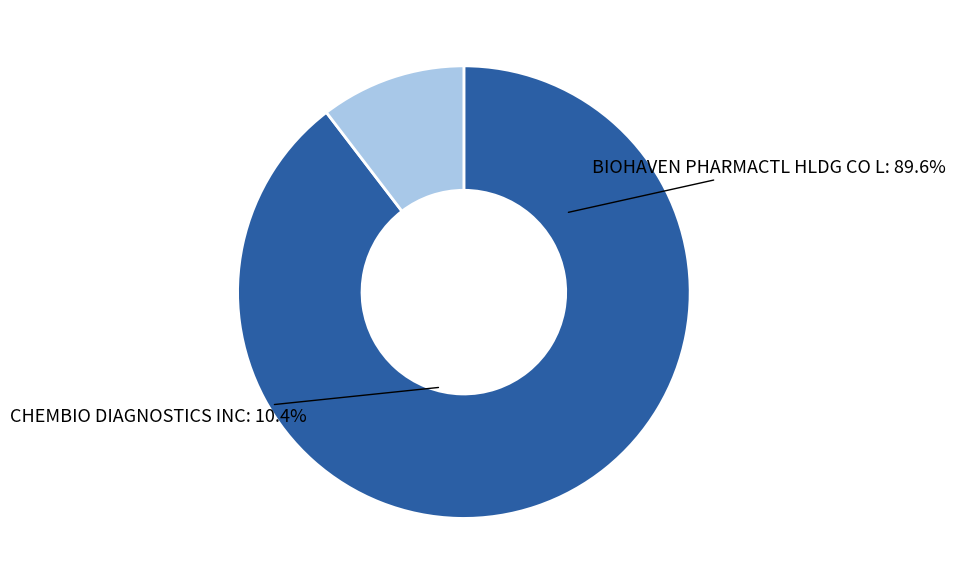

Which slice represents more than half of the pie?

BIOHAVEN PHARMACTL HLDG CO L